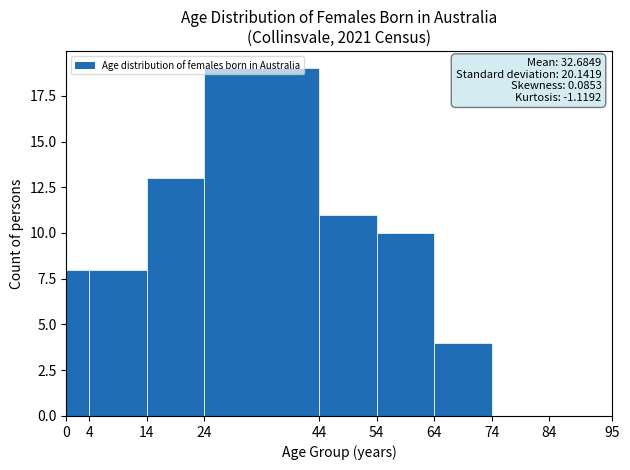

Over which range of the x-axis is the bar tallest?

24 to 44